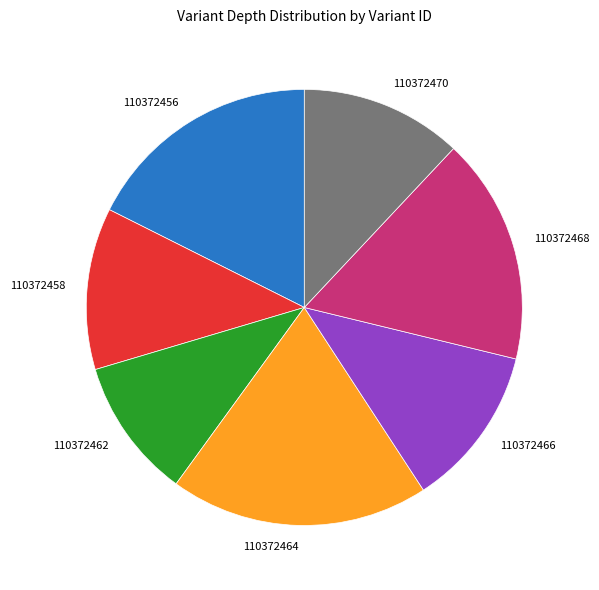

Which slice is the largest?

110372464